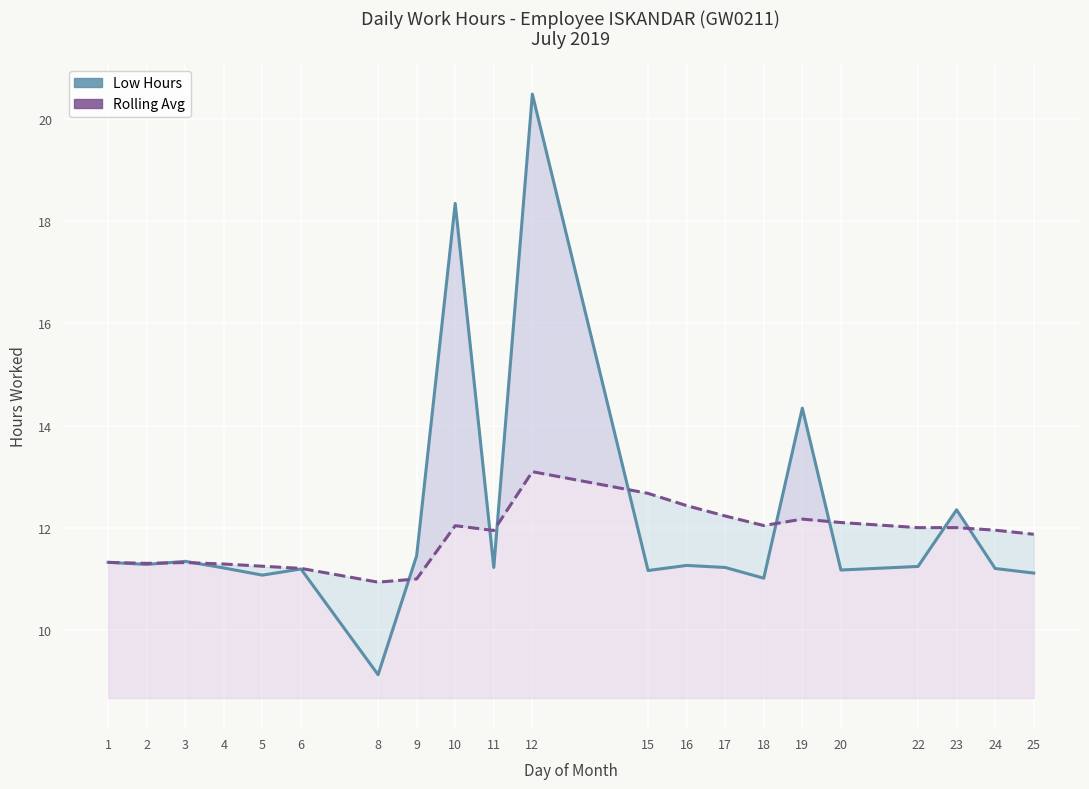

Is it true that Rolling Avg equals 11.9 at 24?

True